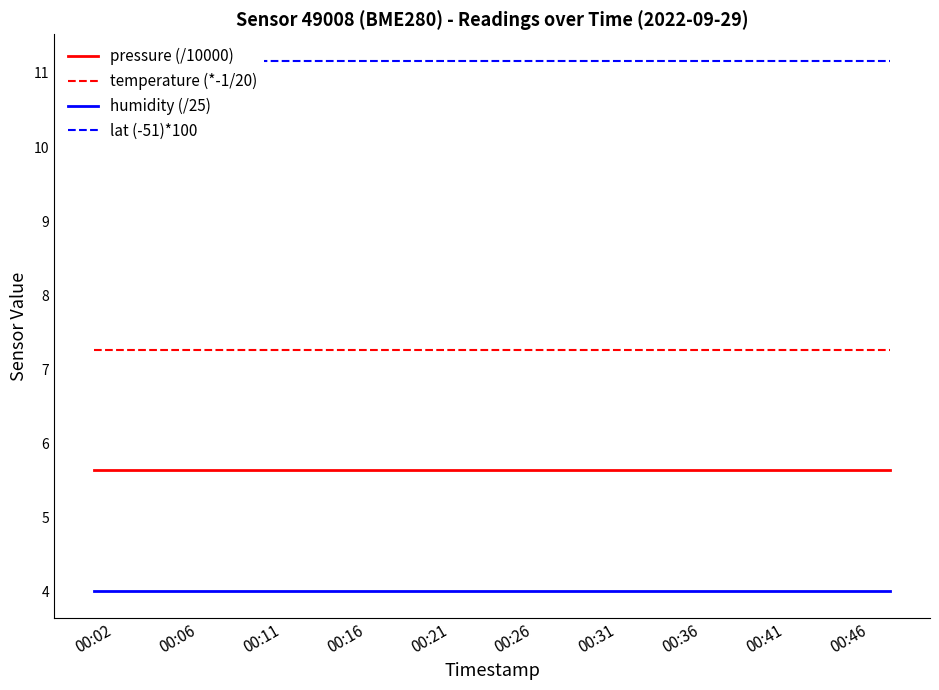

At which category does the chart reach its peak across all series?

00:02